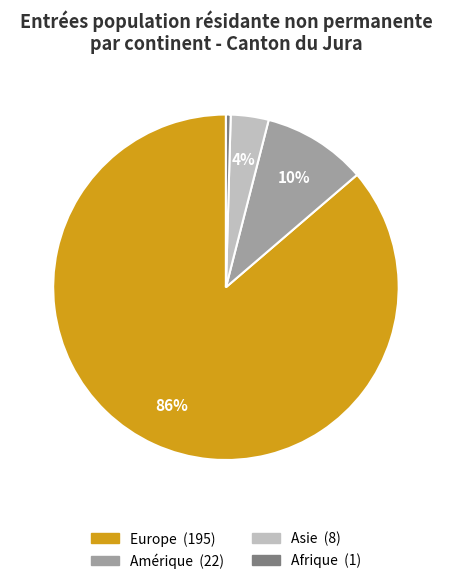

To the nearest percent, what is the average slice percentage?

25%